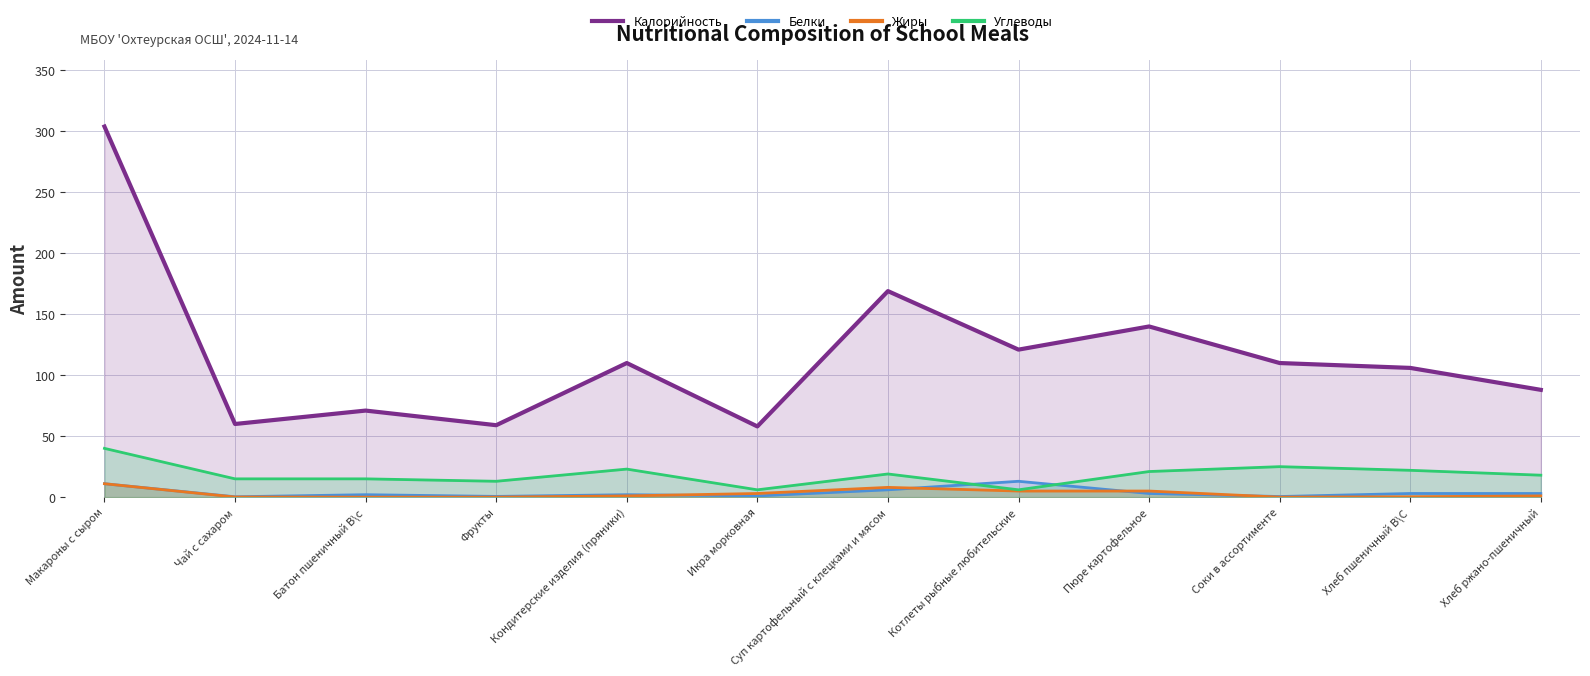

What is the difference between the maximum and minimum values in the Белки series?

12.7